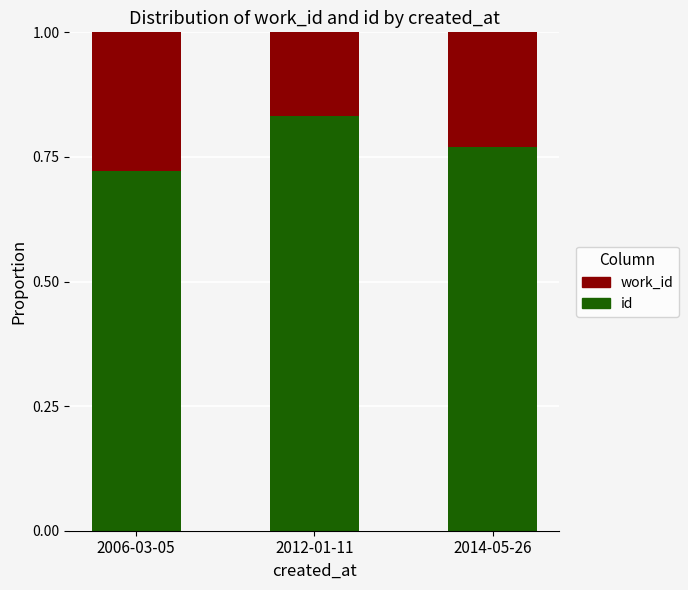

What is the sum of the id values at 2014-05-26 and 2012-01-11?

1.6